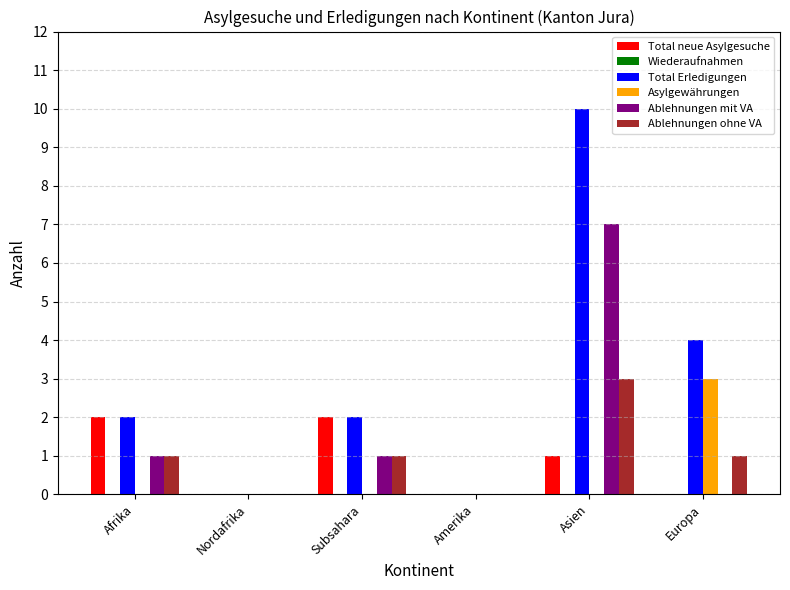

How many categories are shown in the chart?

6